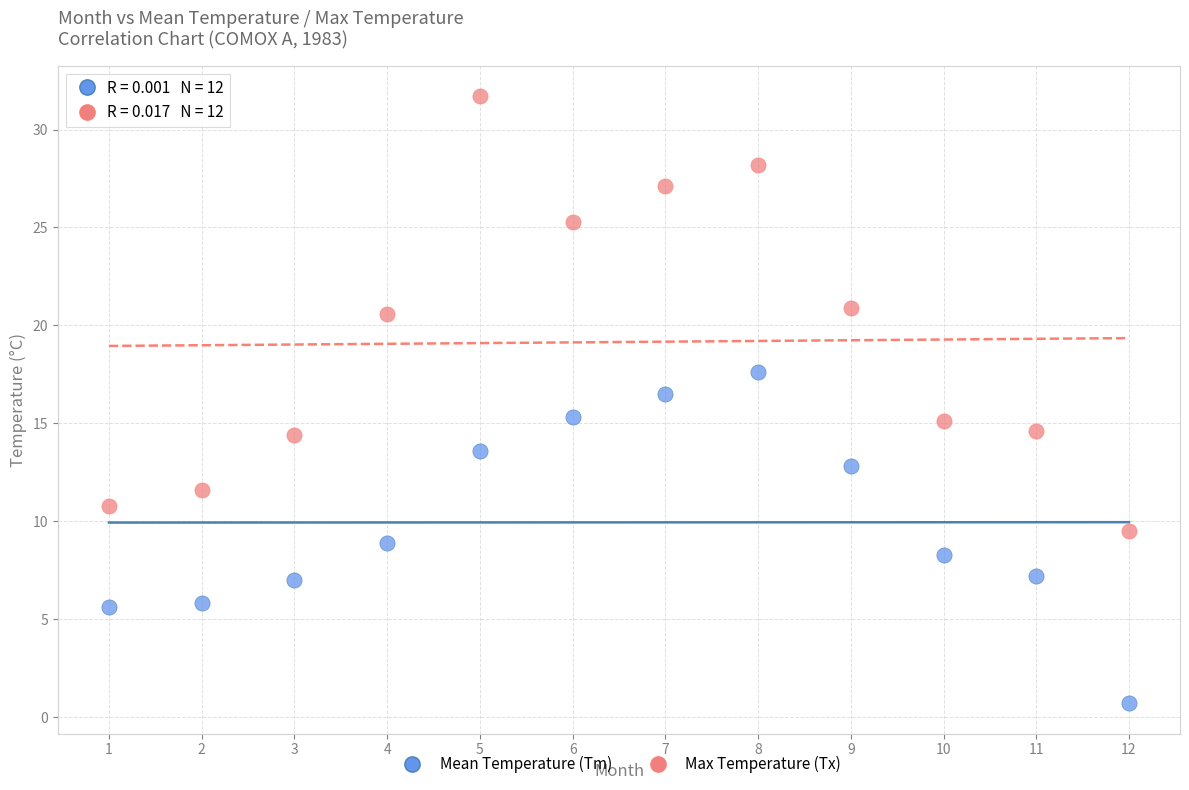

Across all data points, what is the range of X values (max minus min)?

11.0